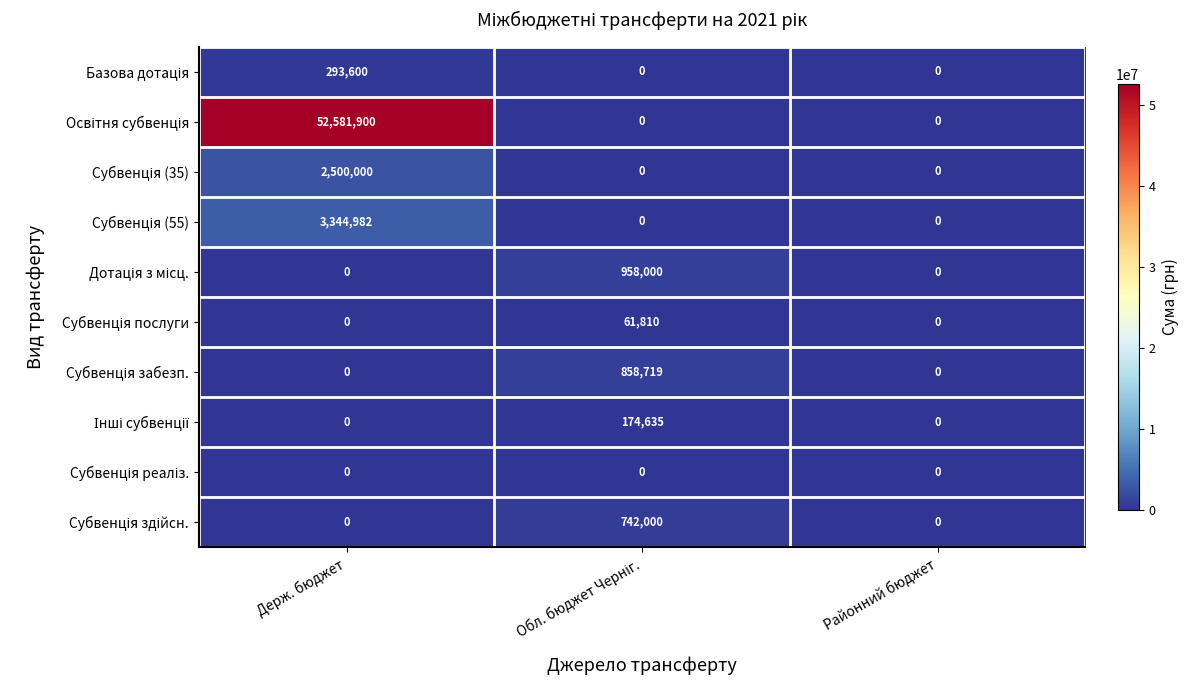

What is the maximum value shown in the chart?

52581900